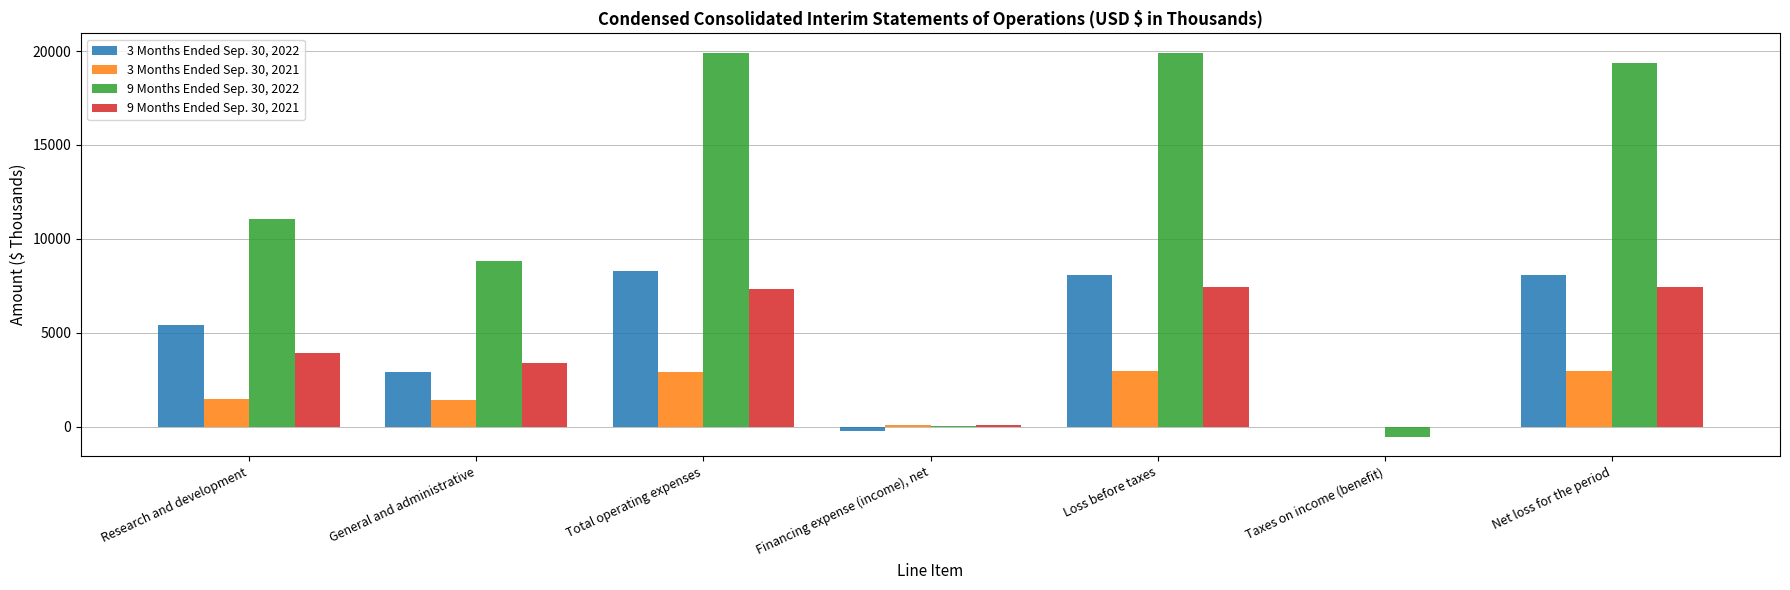

Is the value of 9 Months Ended Sep. 30, 2022 at Loss before taxes greater than the value of 3 Months Ended Sep. 30, 2021 at Total operating expenses?

Yes